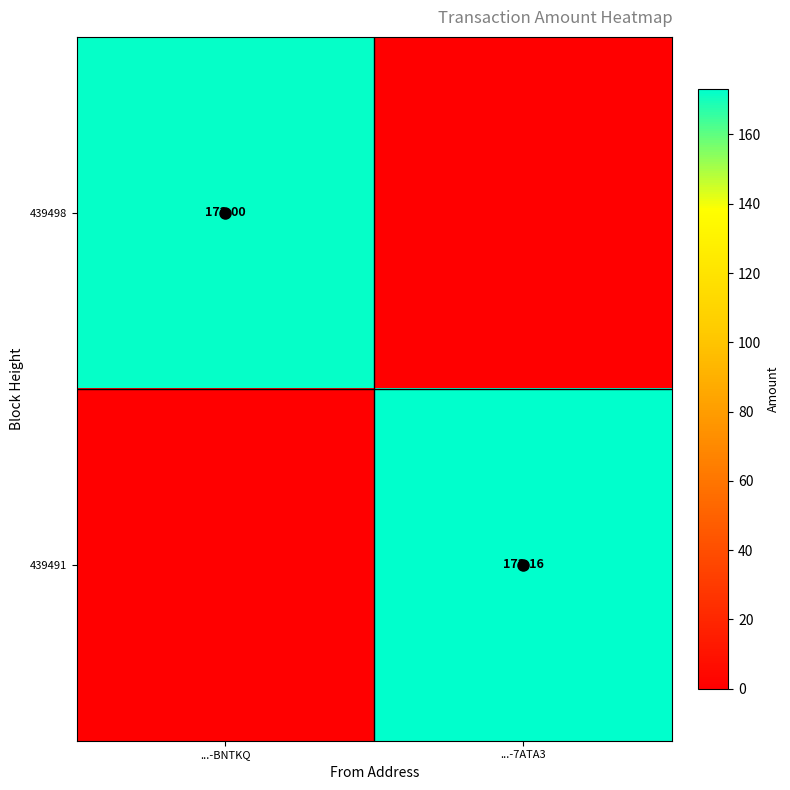

Between ...-7ATA3 and ...-BNTKQ, which is larger?

...-BNTKQ